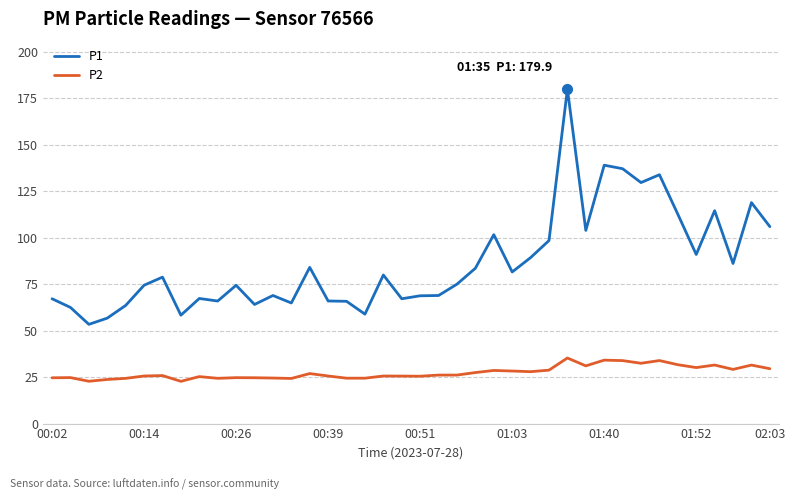

Which series has the largest total across all categories?

P1